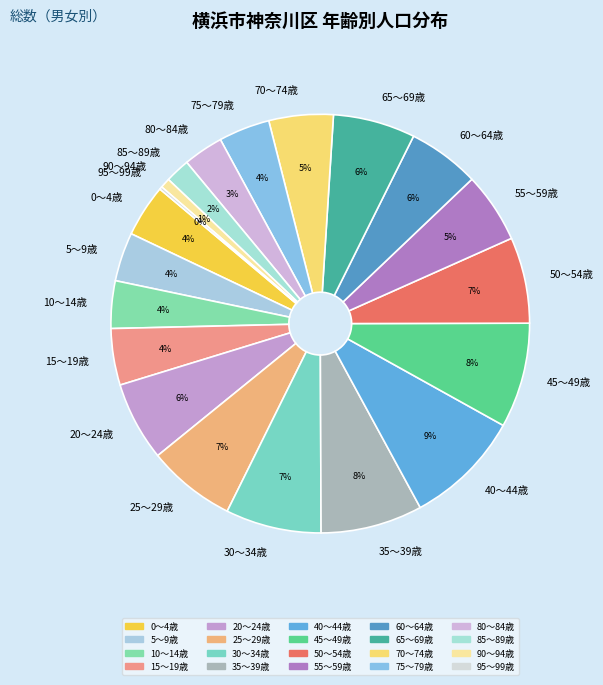

To the nearest percent, what percentage of the pie is 50～54歳?

7%